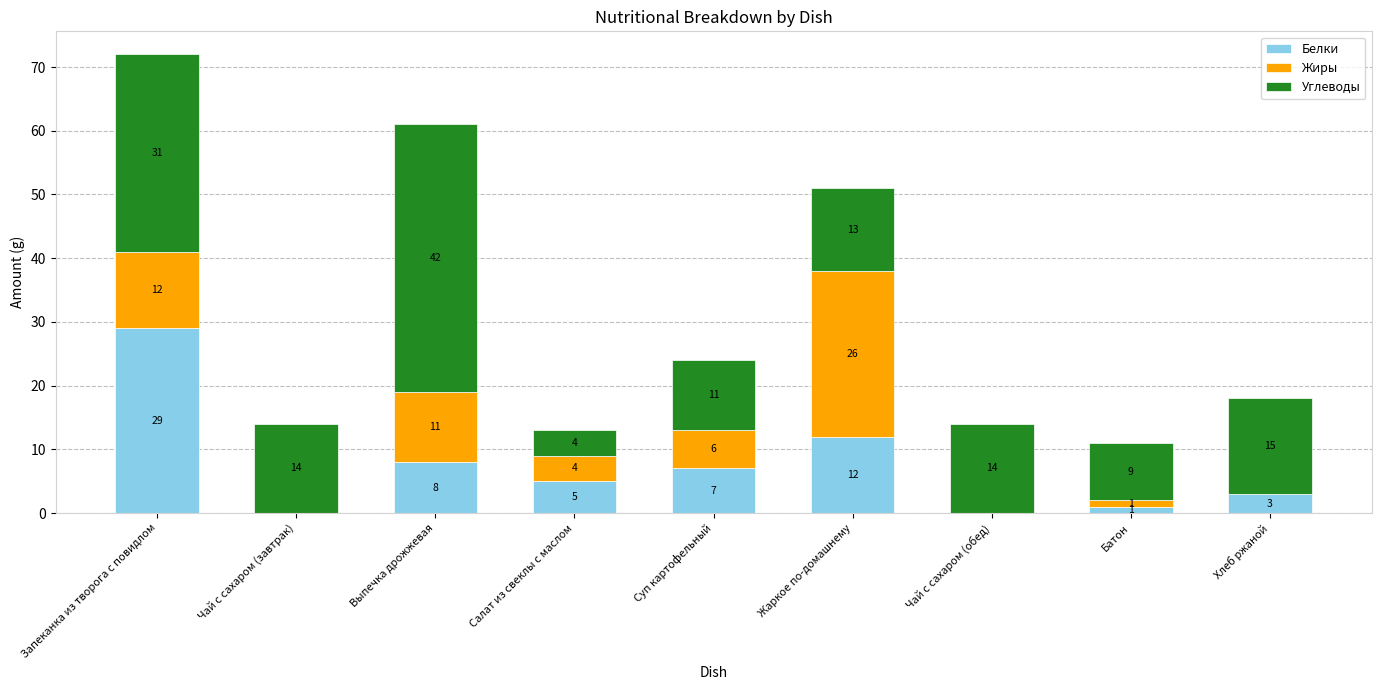

The value of Белки at Салат из свеклы с маслом is 2. True or false?

False